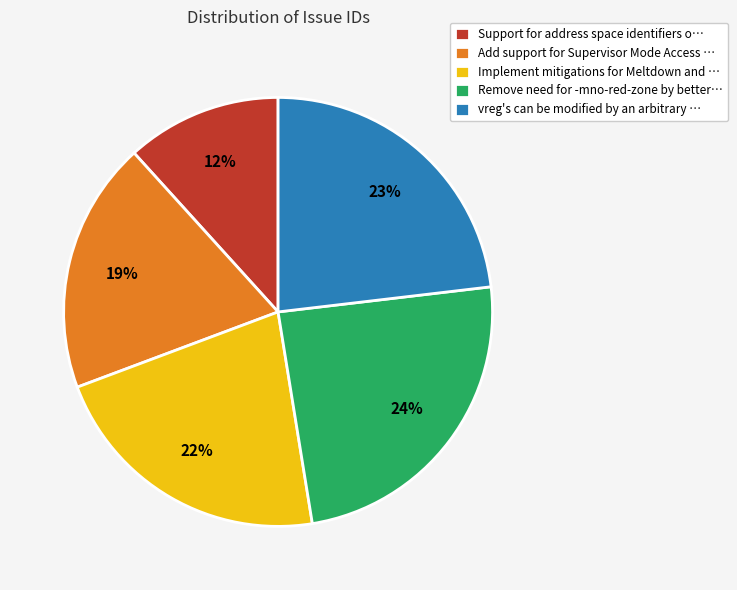

Is there a majority slice in this chart?

No